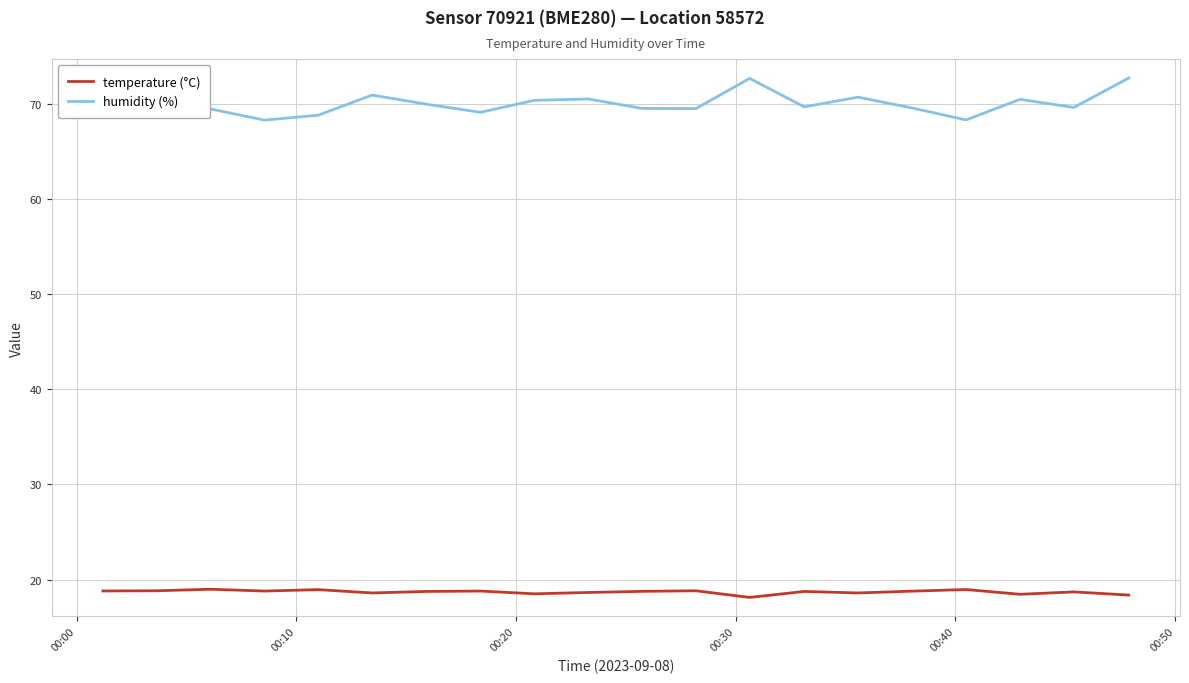

What is the difference between the maximum and minimum values in the humidity (%) series?

4.4